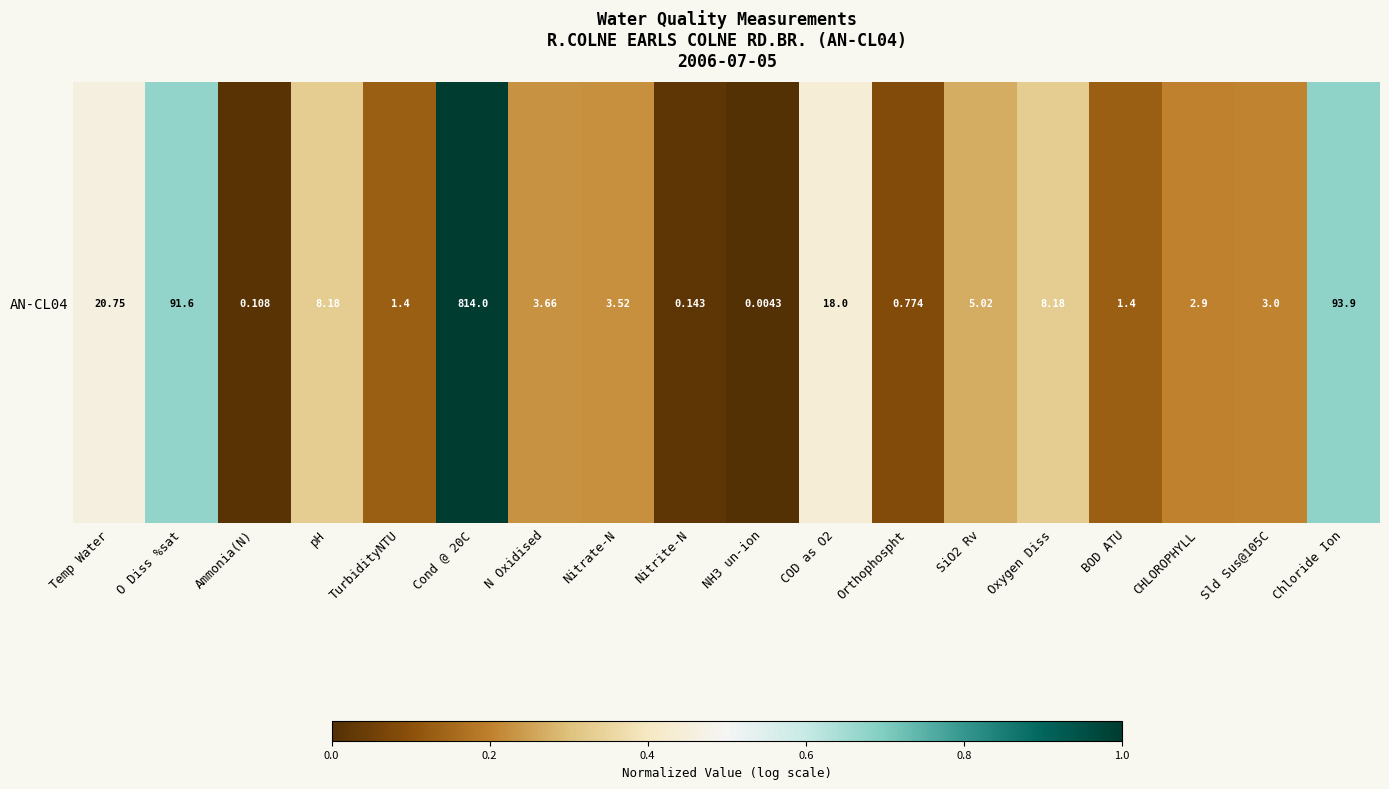

Is it true that the value at O Diss %sat is 1.2?

False